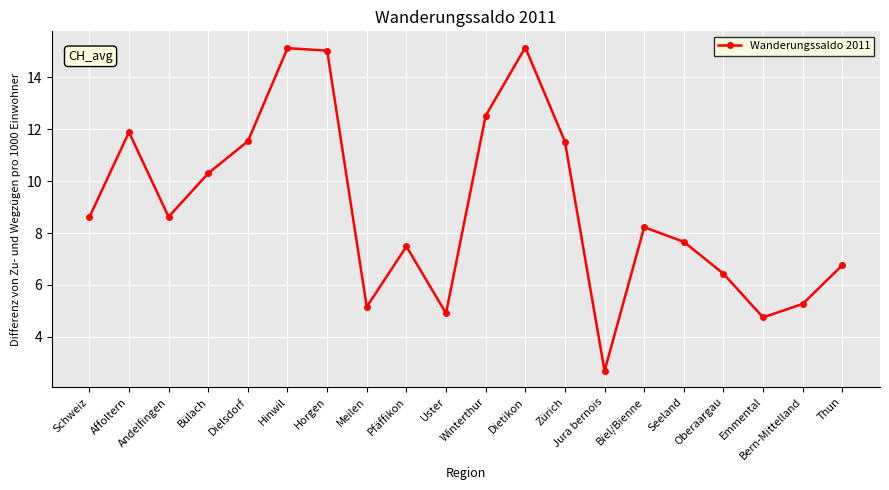

At which category does the data reach its first local peak?

Affoltern